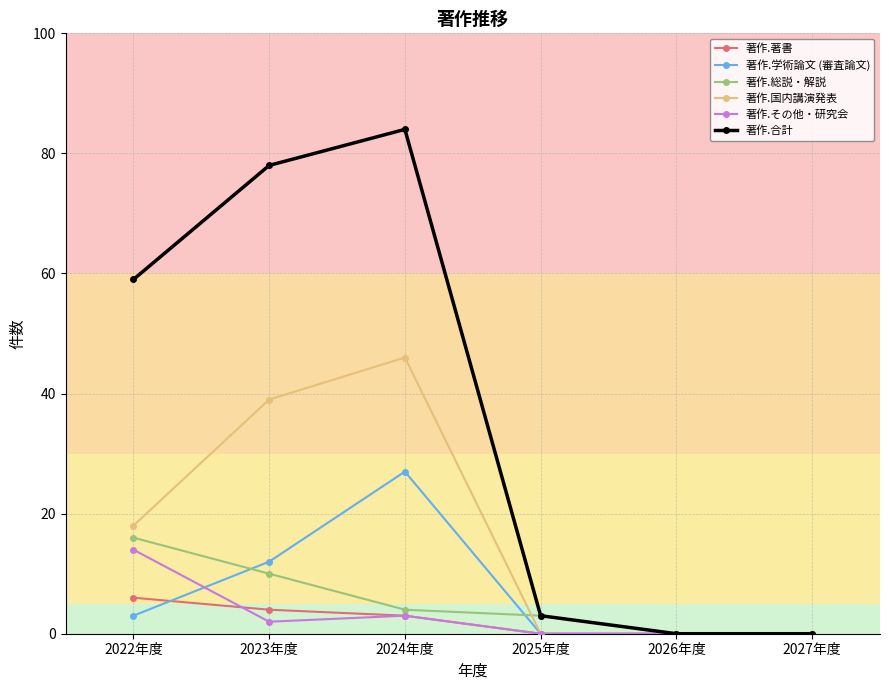

What is the average value of the 著作.合計 series?

37